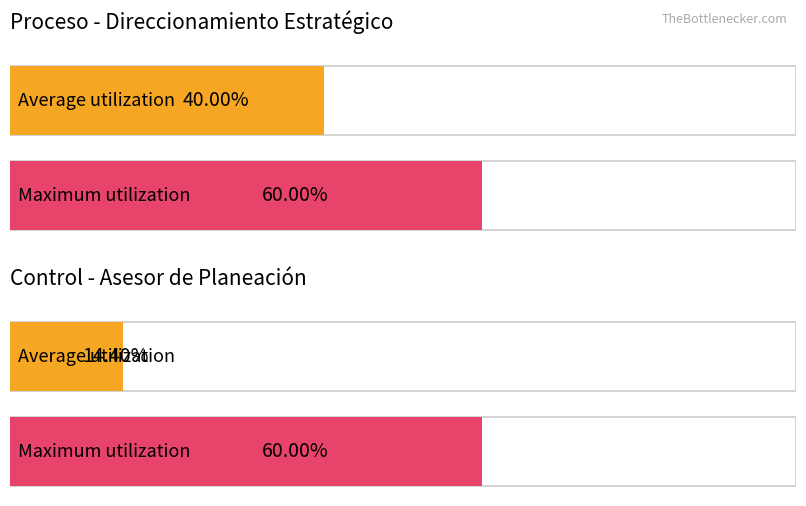

Count the Average utilization values in the range 0 to 1.

2